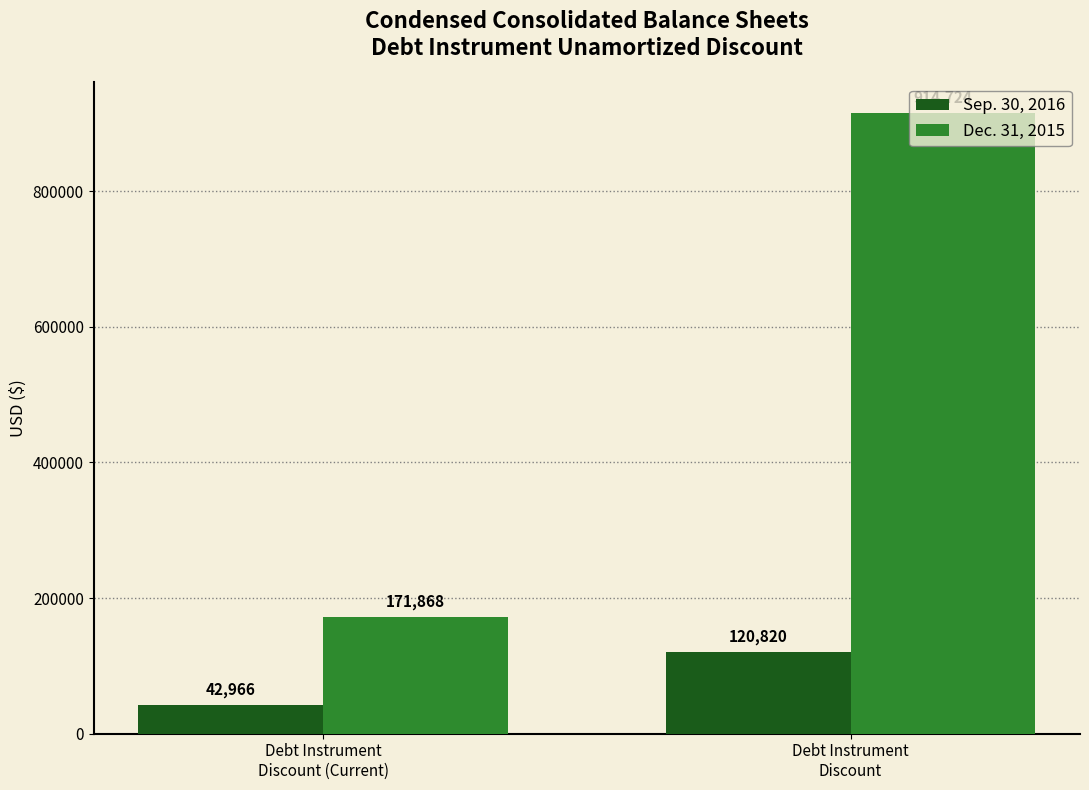

What is the maximum value for Dec. 31, 2015?

914724